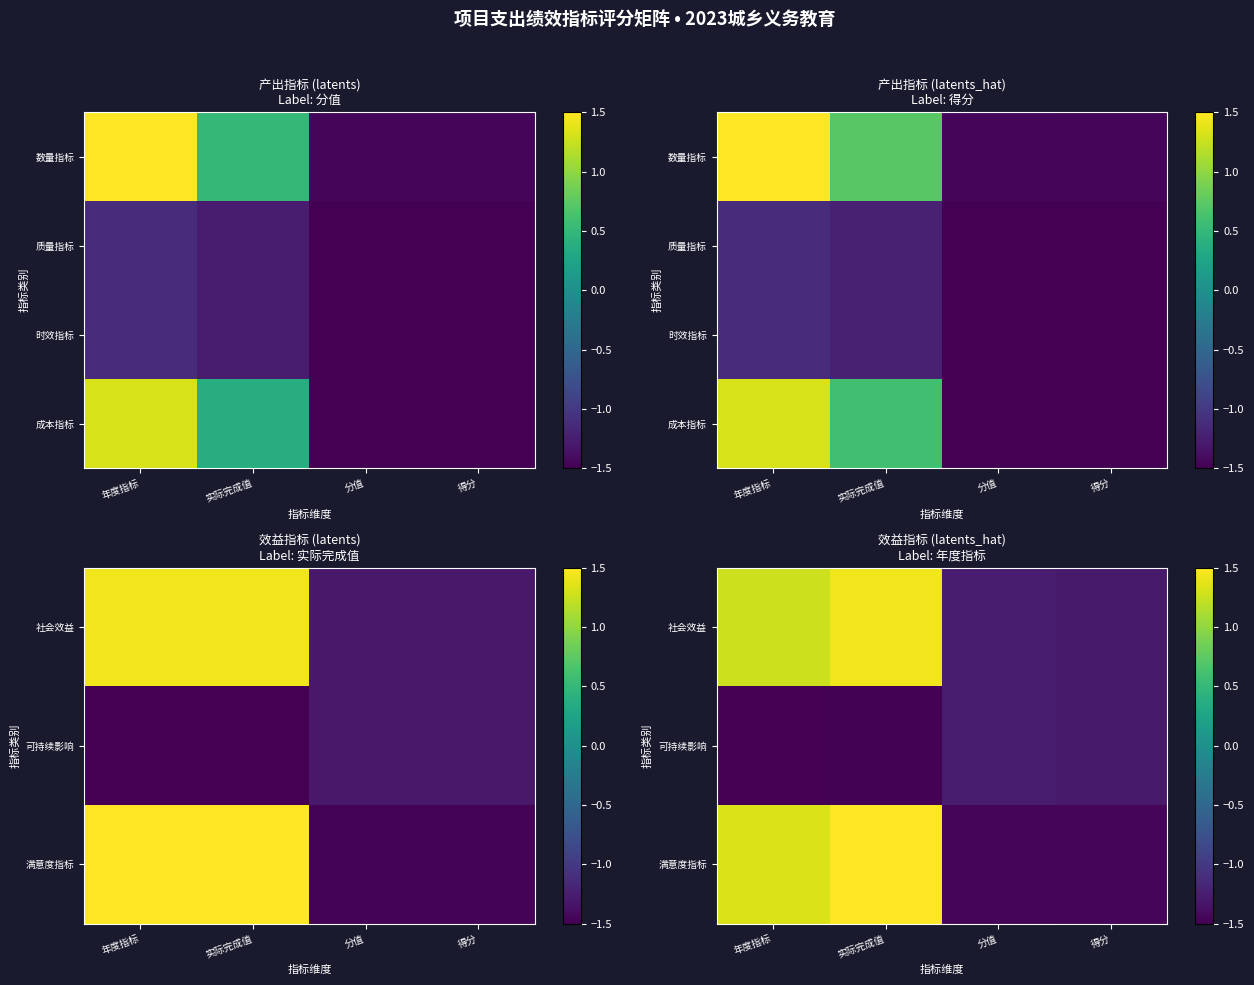

Is it true that 可持续影响 equals -0.8 at 实际完成值?

False